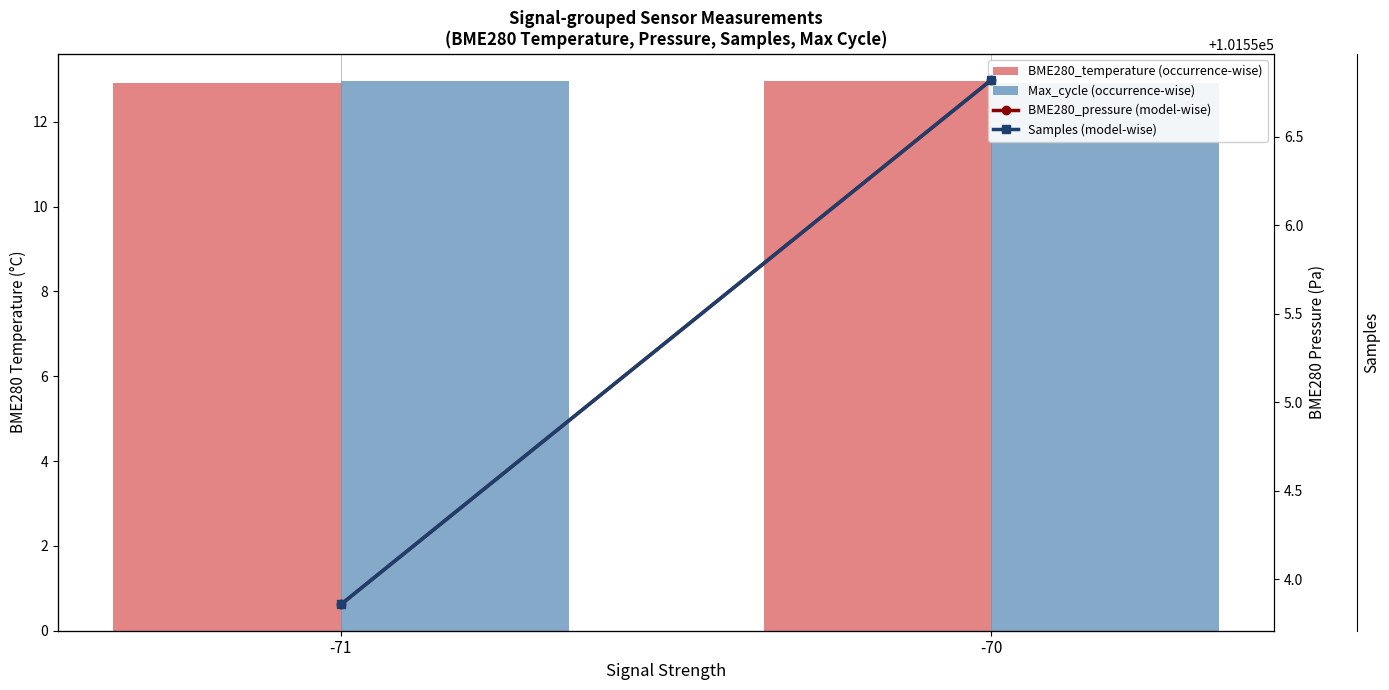

What is the average value of the Samples (model-wise) series?

5102786.4